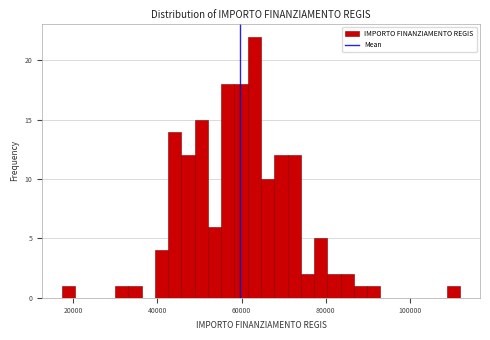

Read against the x-axis, roughly where is the centre of the tallest bar?

64000